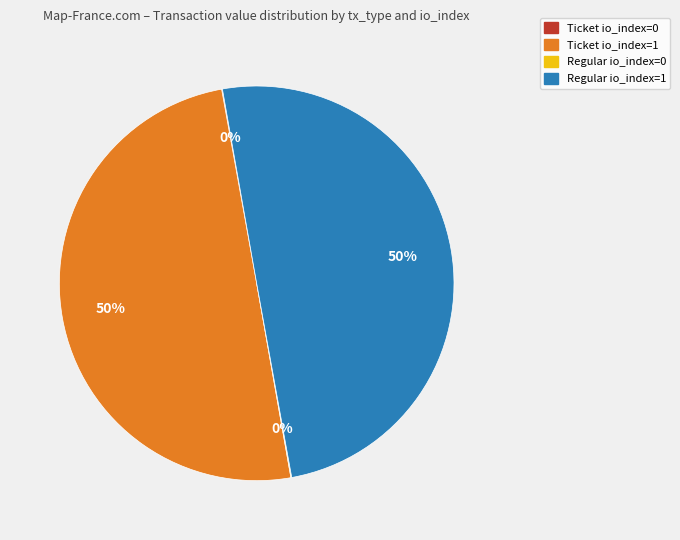

To the nearest percent, what is the difference between the largest and smallest slice percentages?

50%